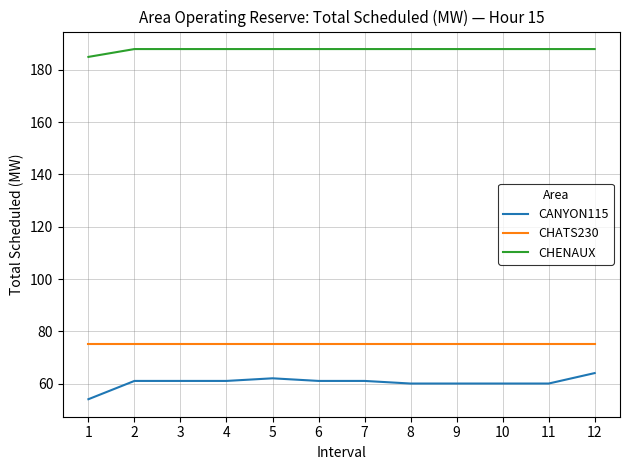

List the series in order of their peak value, lowest first.

CANYON115, CHATS230, CHENAUX